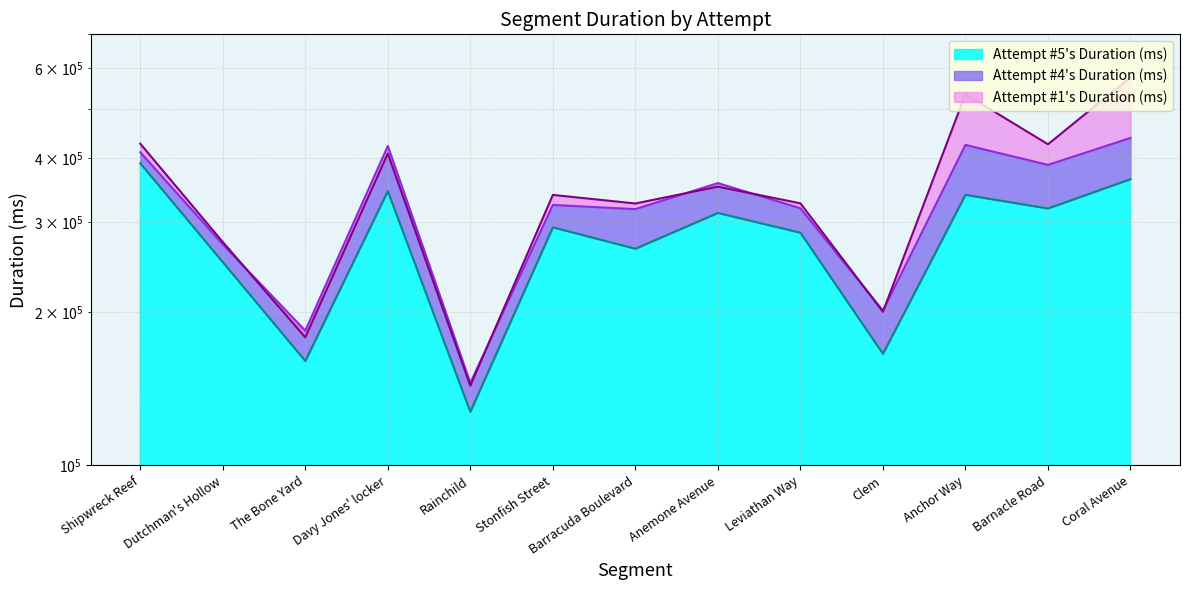

At which category is the sum across all series the highest?

Coral Avenue